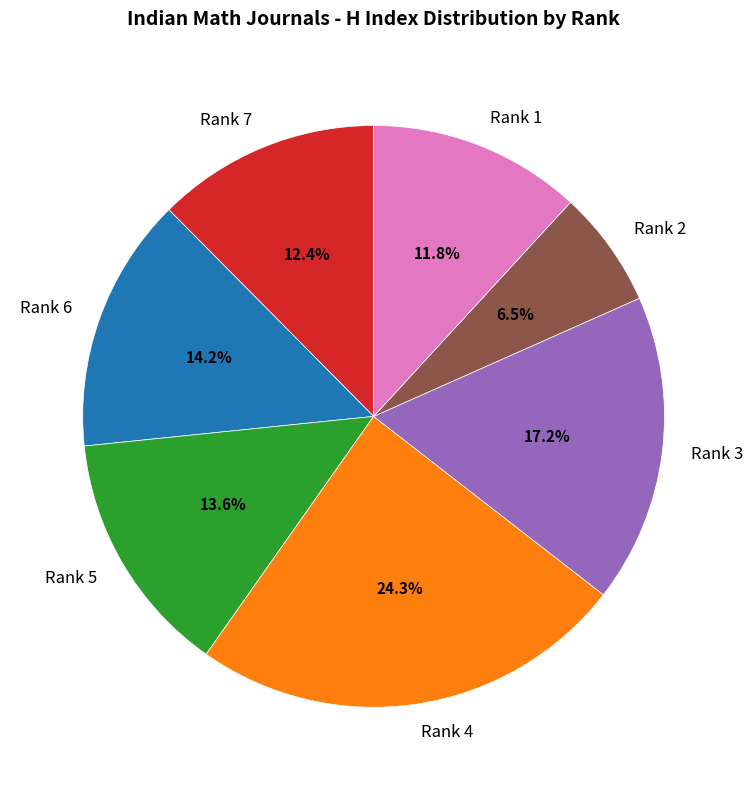

To the nearest percent, what is the average slice percentage?

14%